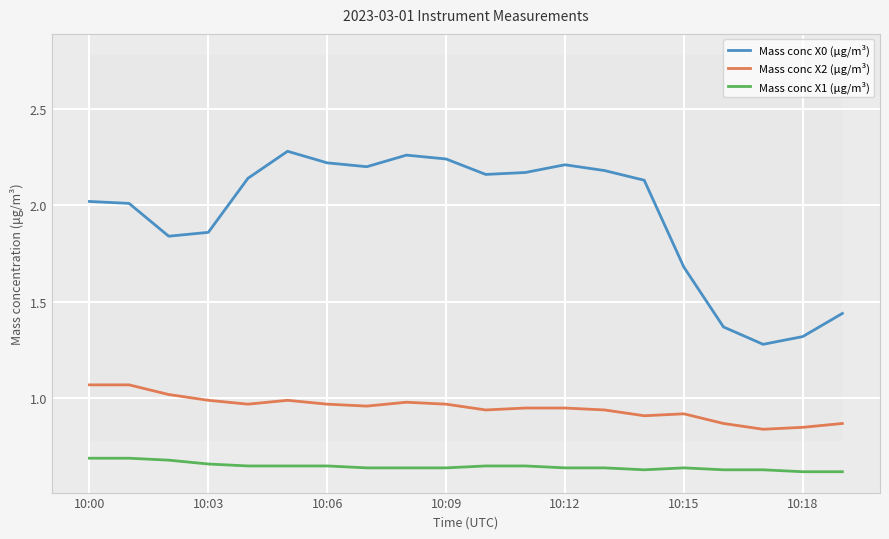

What is the difference between the maximum and minimum values in the Mass conc X2 (μg/m³) series?

0.2